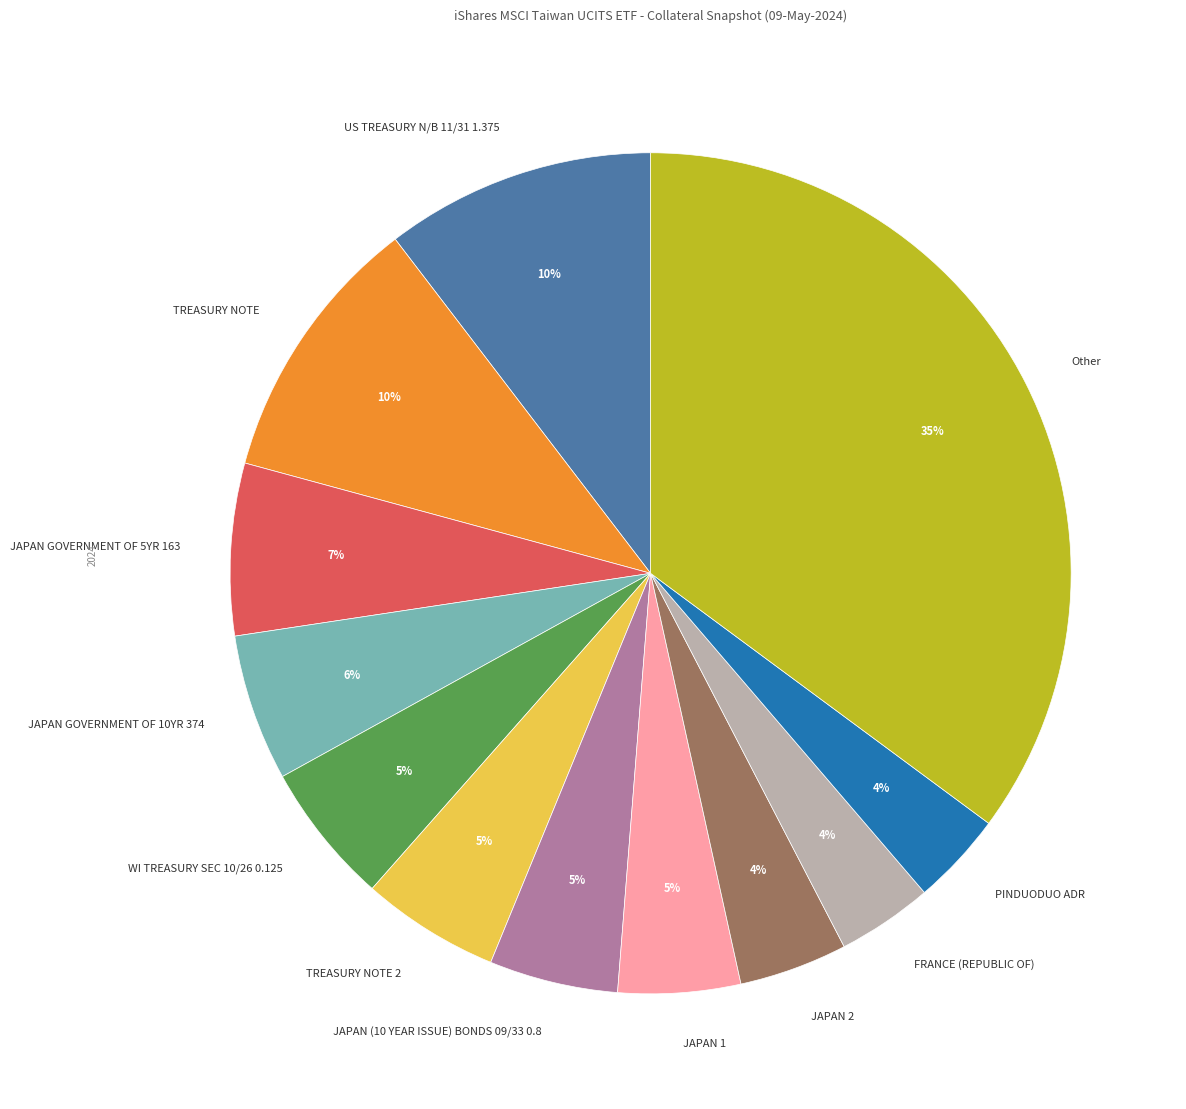

To the nearest percent, what percentage of the pie is TREASURY NOTE 2?

5%